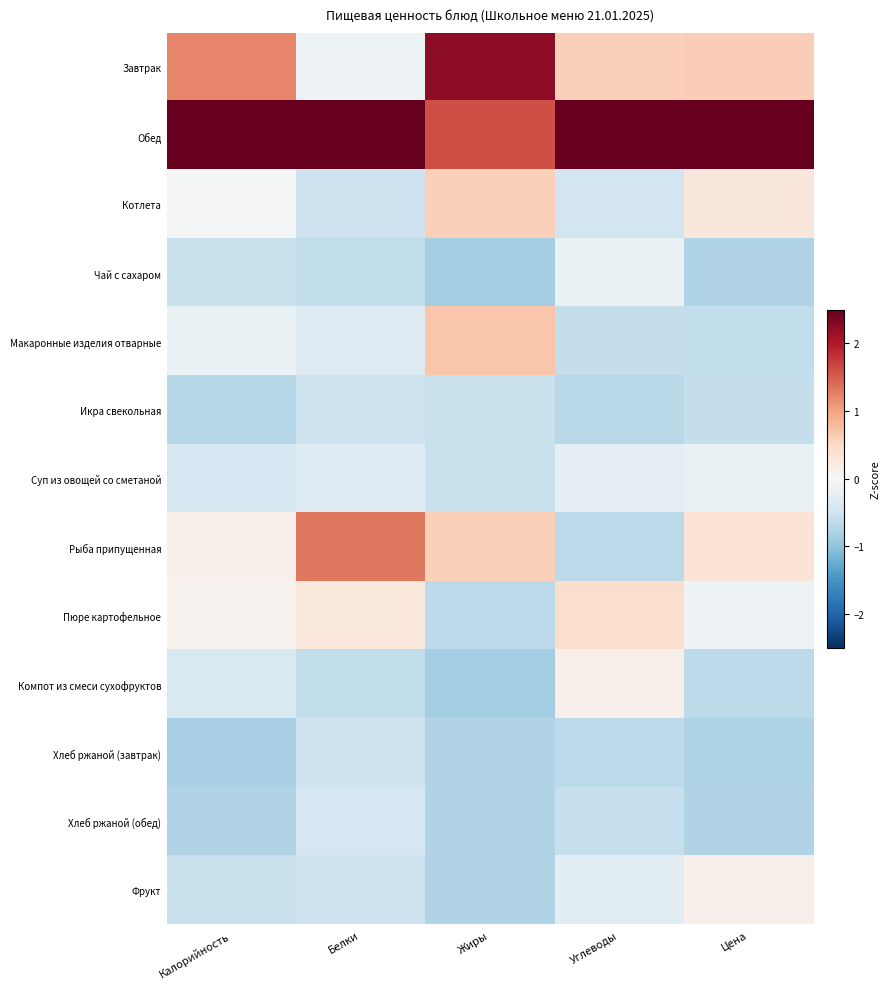

At which category does the chart reach its minimum across all series?

Жиры